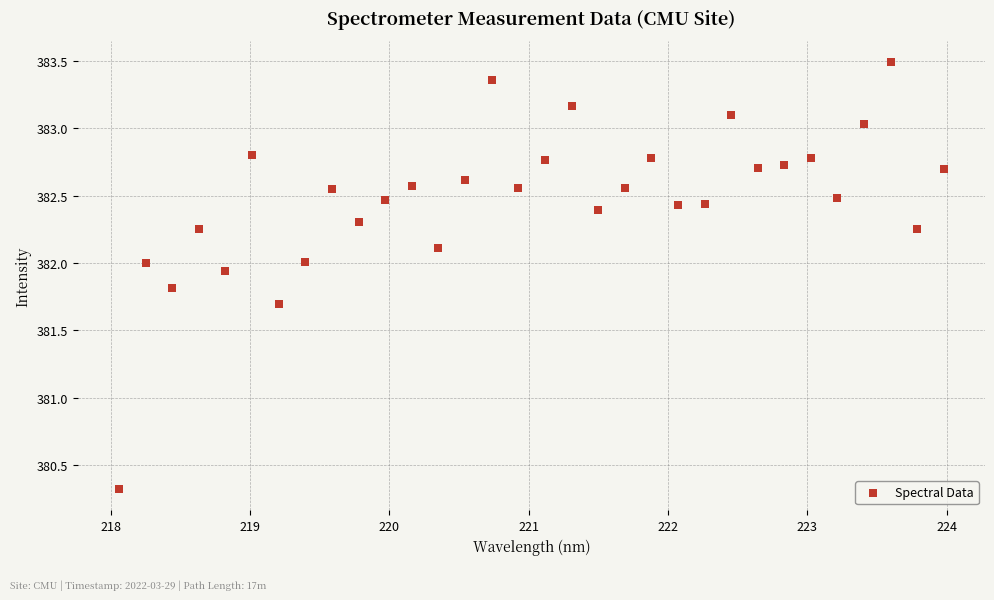

What is the range of Y values (max minus min)?

3.2